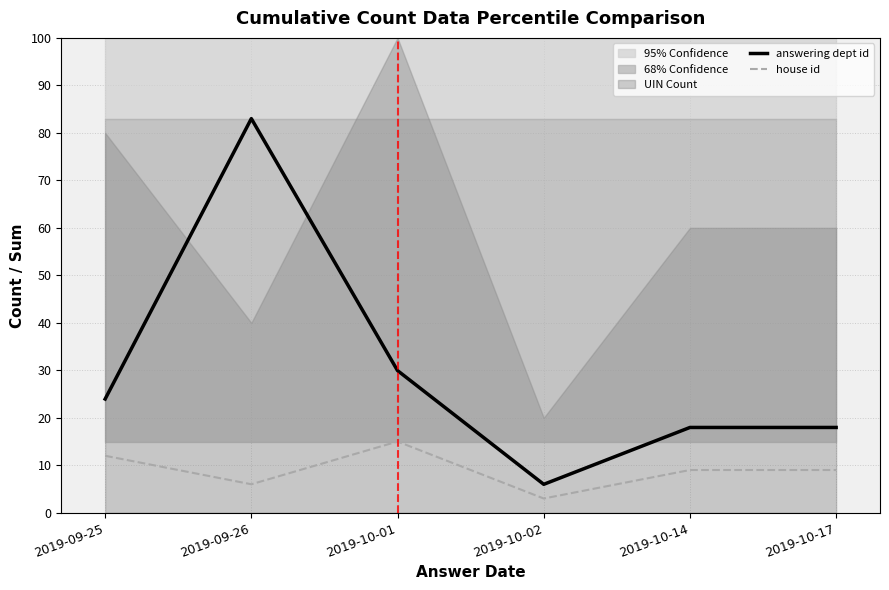

What is the difference between the second highest and minimum values in the answering dept id series?

24.0